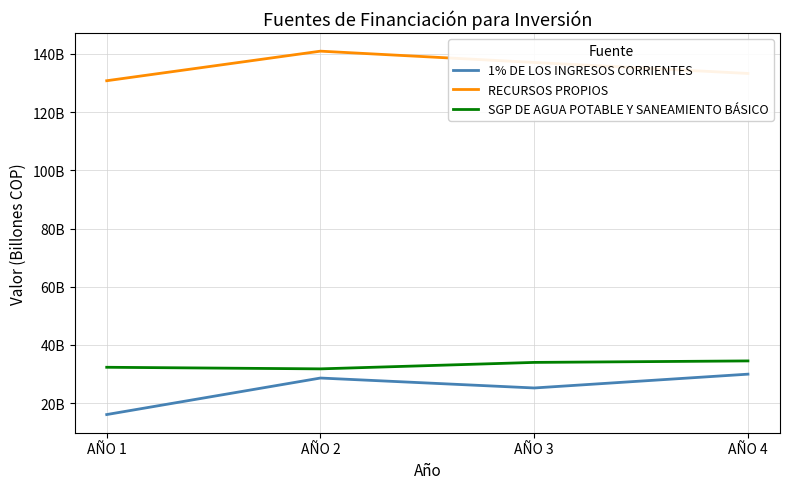

At AÑO 4, list the series in order from smallest to largest.

1% DE LOS INGRESOS CORRIENTES, SGP DE AGUA POTABLE Y SANEAMIENTO BÁSICO, RECURSOS PROPIOS